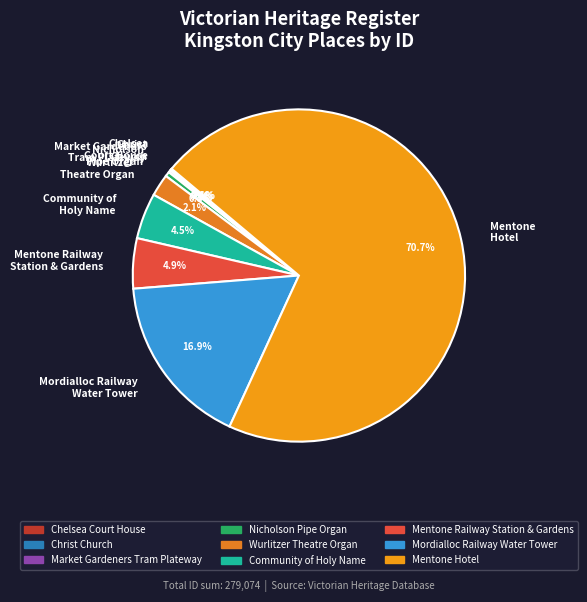

Is there any slice that represents more than half of the pie?

Yes